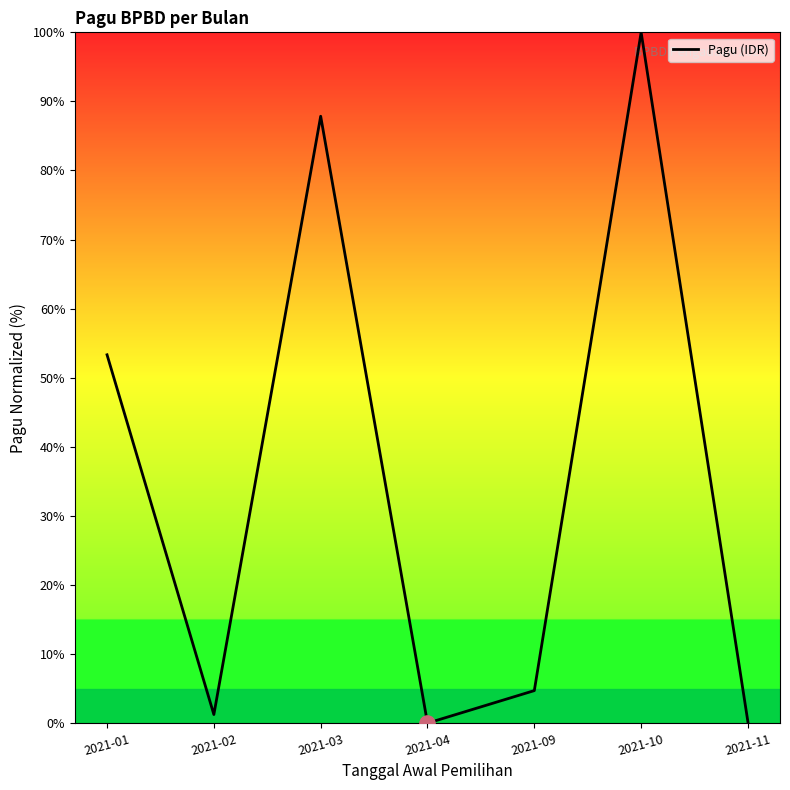

What is the change in value from 2021-02 to 2021-09?

+3.5